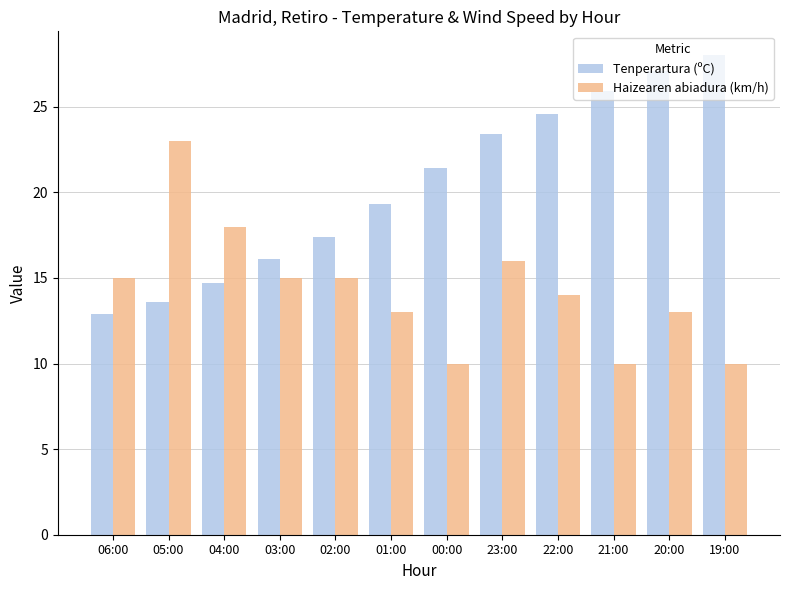

What is the total value across all series at 01:00?

32.3